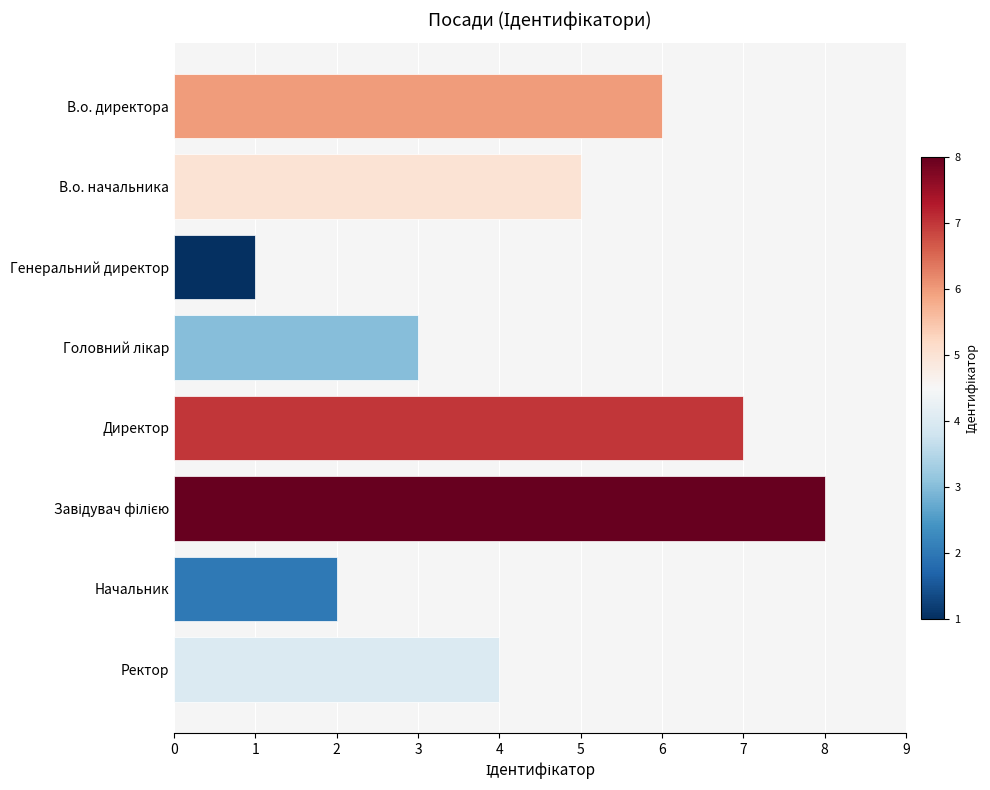

What is the greatest value displayed?

8